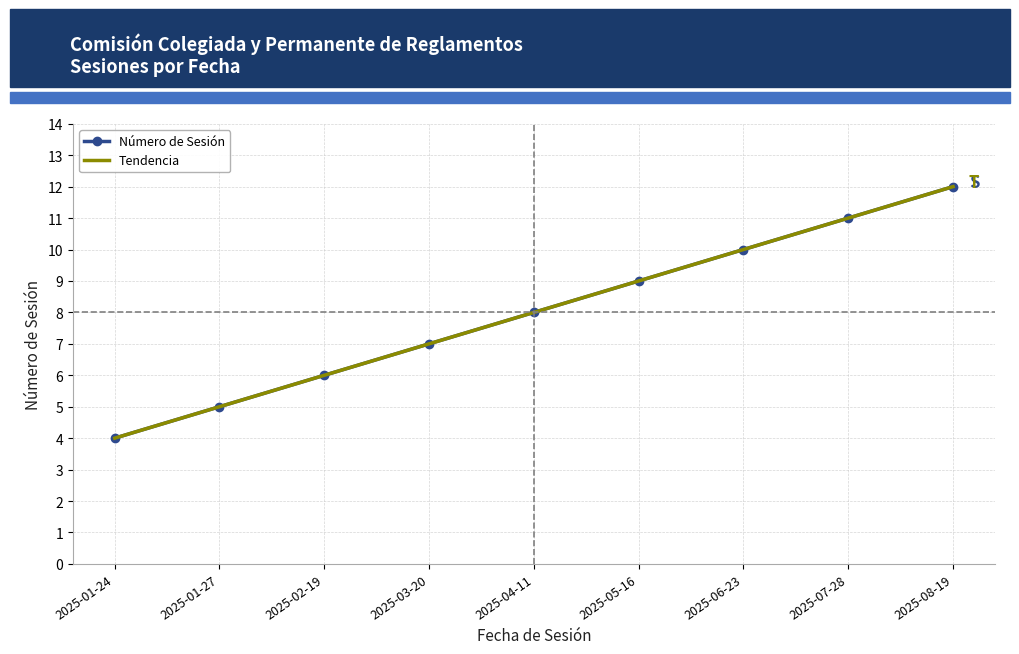

What is the highest value of the Número de Sesión series?

12.0